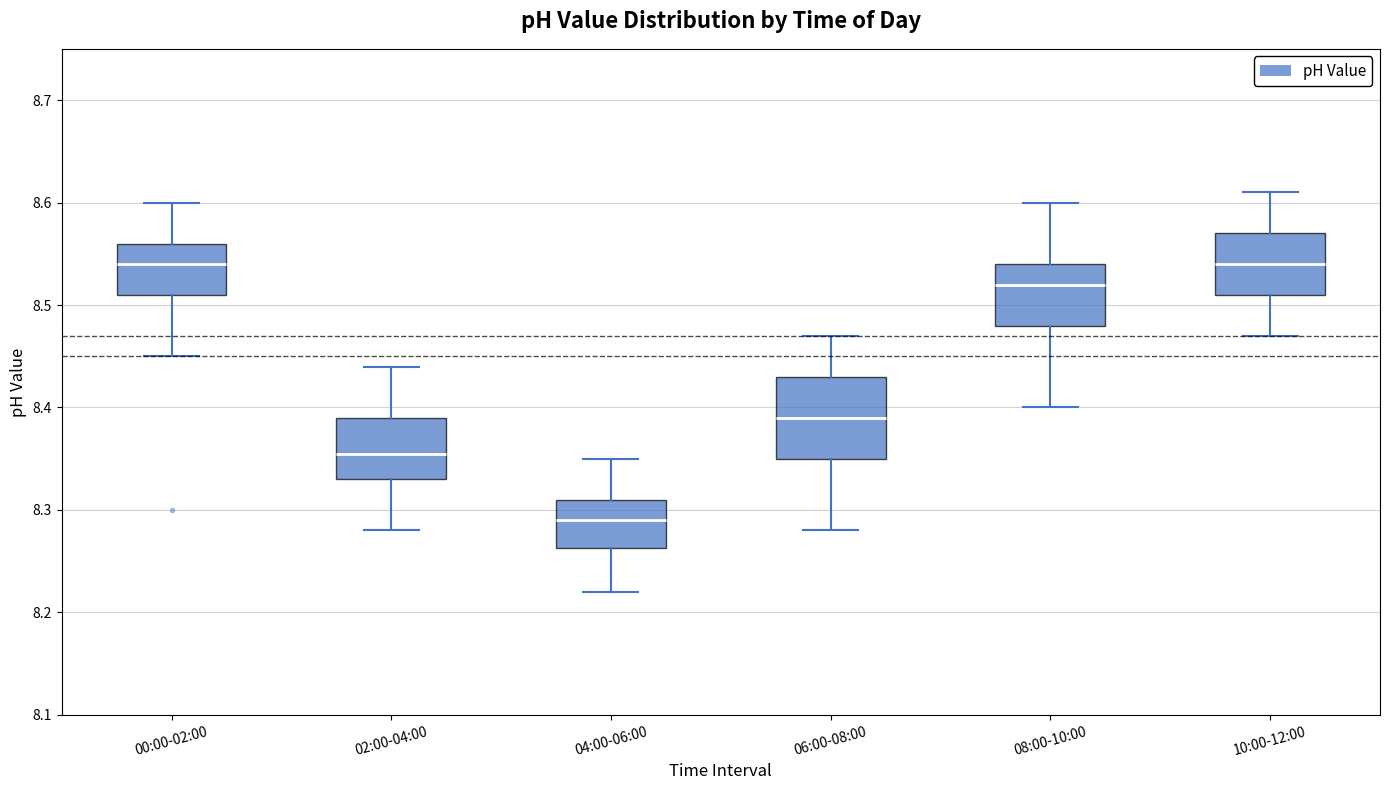

Reading left to right, read every box against the y-axis: the position of its median line, the range the box covers, and the ends of its whiskers. The values are not printed on the chart, so give them approximately, as read against the axis.

00:00-02:00: median 8.54, box 8.51 to 8.56, whiskers 8.45 to 8.60
02:00-04:00: median 8.36, box 8.33 to 8.39, whiskers 8.28 to 8.44
04:00-06:00: median 8.29, box 8.26 to 8.31, whiskers 8.22 to 8.35
06:00-08:00: median 8.39, box 8.35 to 8.43, whiskers 8.28 to 8.47
08:00-10:00: median 8.52, box 8.48 to 8.54, whiskers 8.40 to 8.60
10:00-12:00: median 8.54, box 8.51 to 8.57, whiskers 8.47 to 8.61